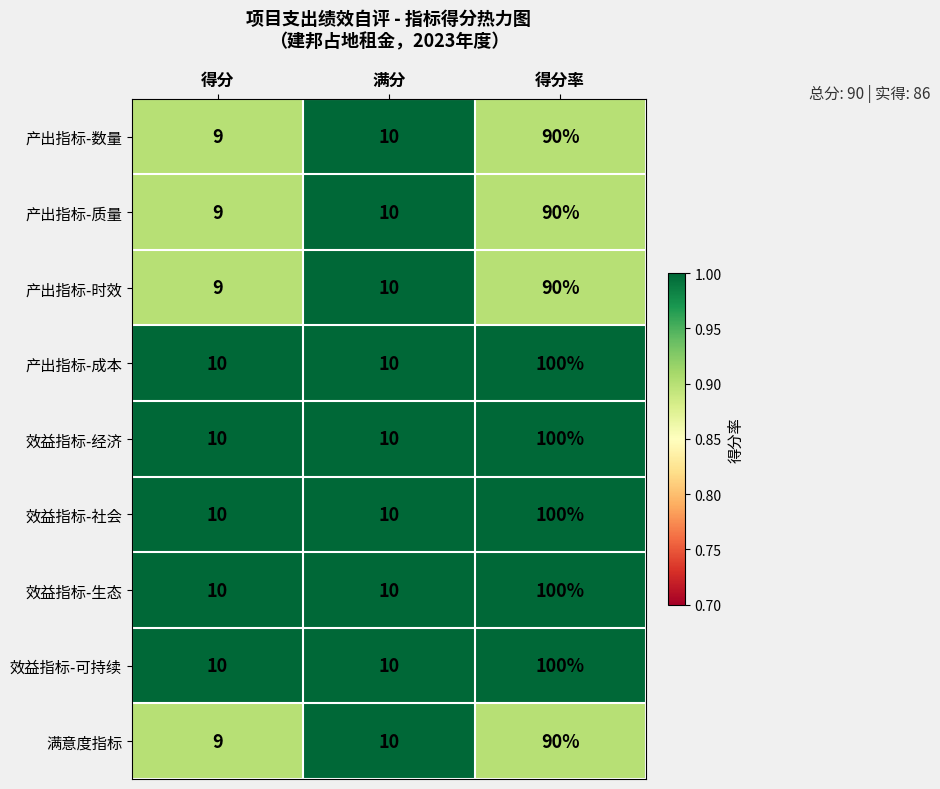

What is the minimum value shown in the chart?

9